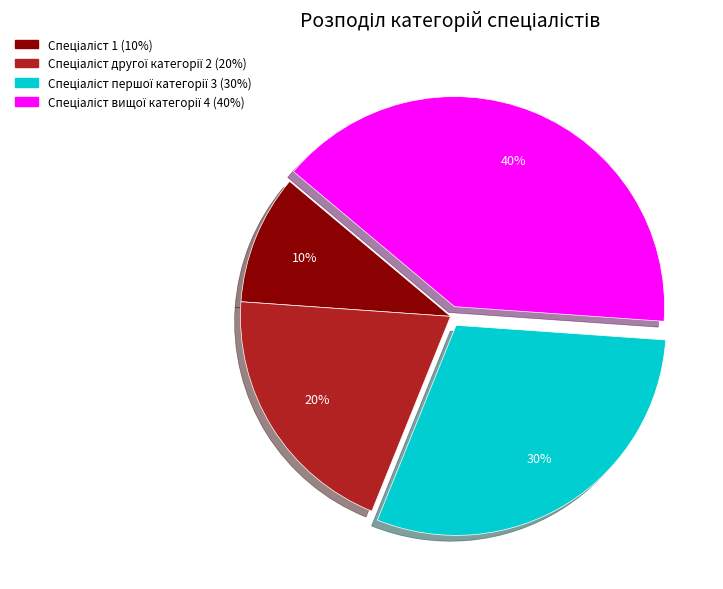

Is there any slice that represents more than half of the pie?

No